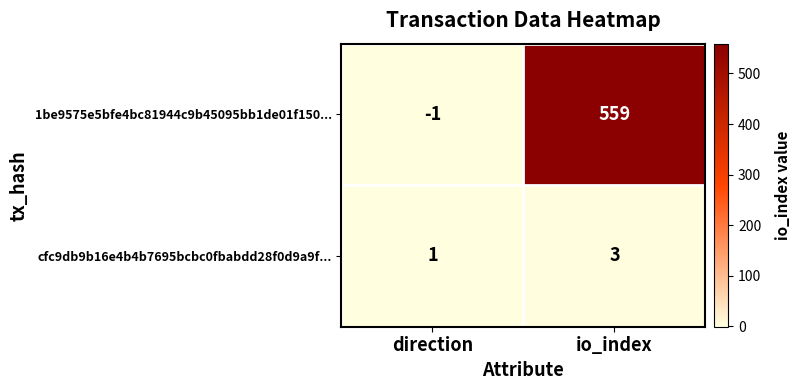

Which series has the widest spread of values?

1be9575e5bfe4bc81944c9b45095bb1de01f150...